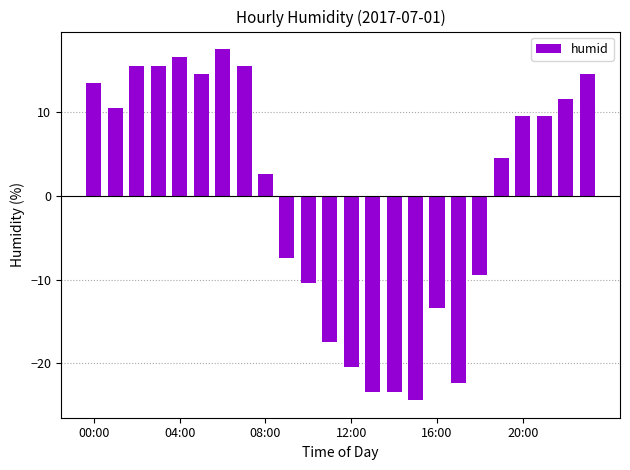

What is the value of the 4th bar from the left?

15.6